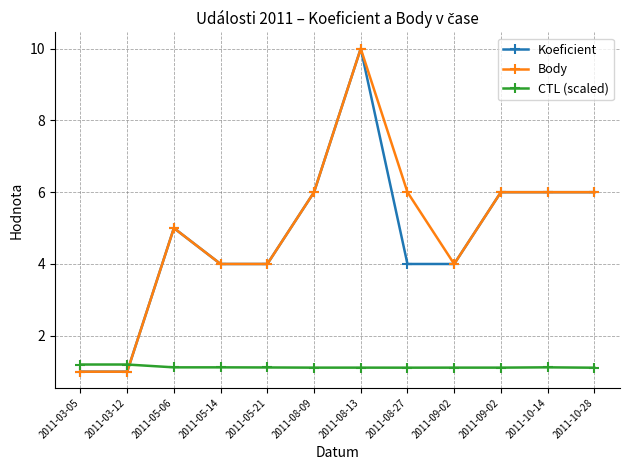

What is the label of the 4th point from the left?

2011-05-14